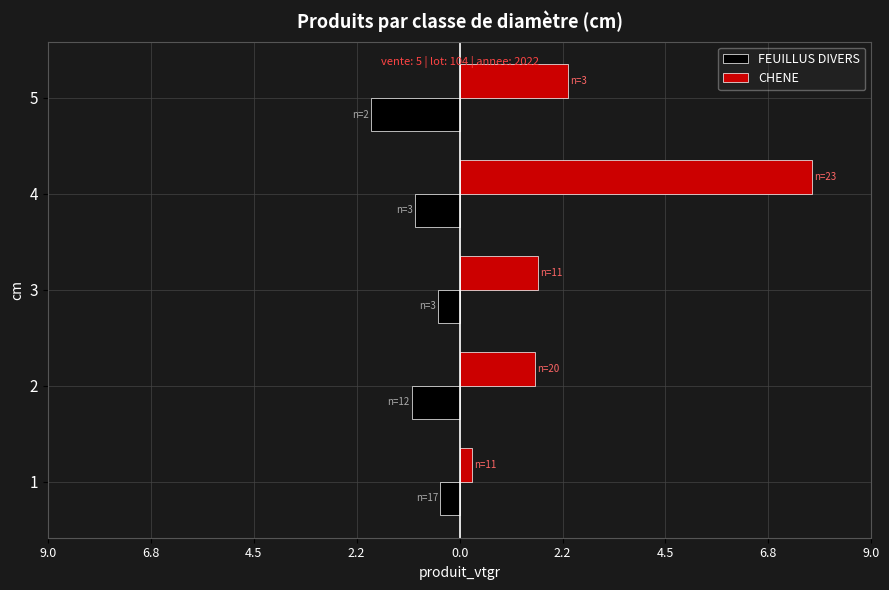

Which series has the largest range (max minus min)?

CHENE